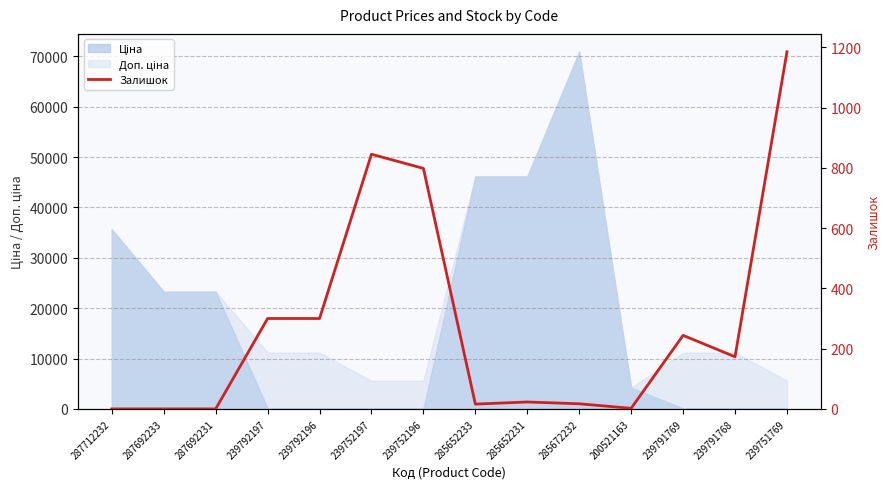

What is the change in value from 285652233 to 200521163?

-14